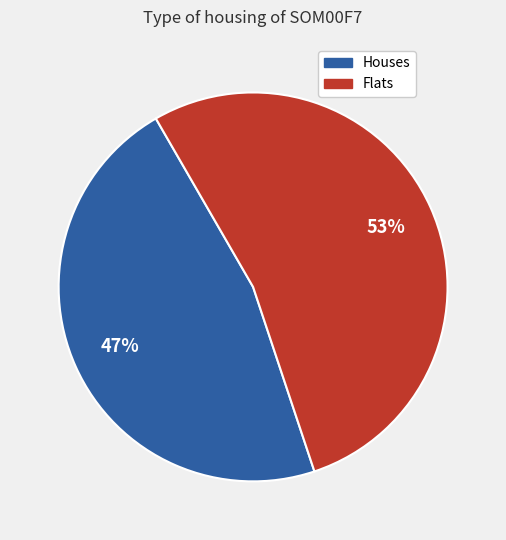

Is there a majority slice in this chart?

Yes